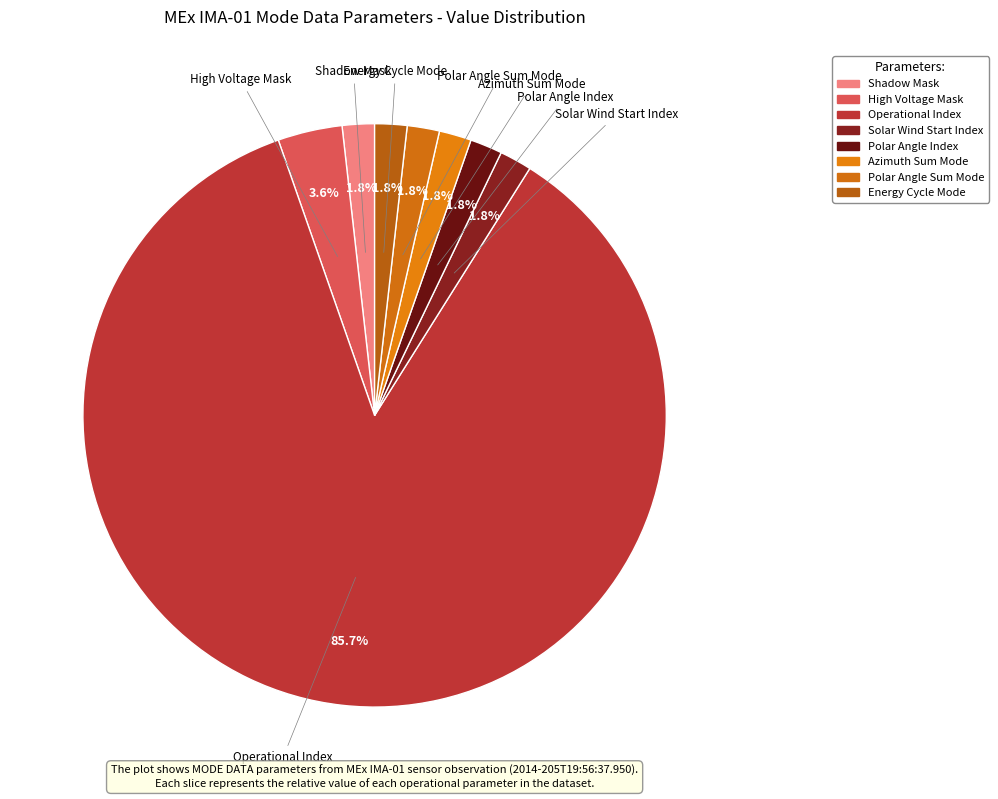

Which slice represents more than half of the pie?

Operational Index